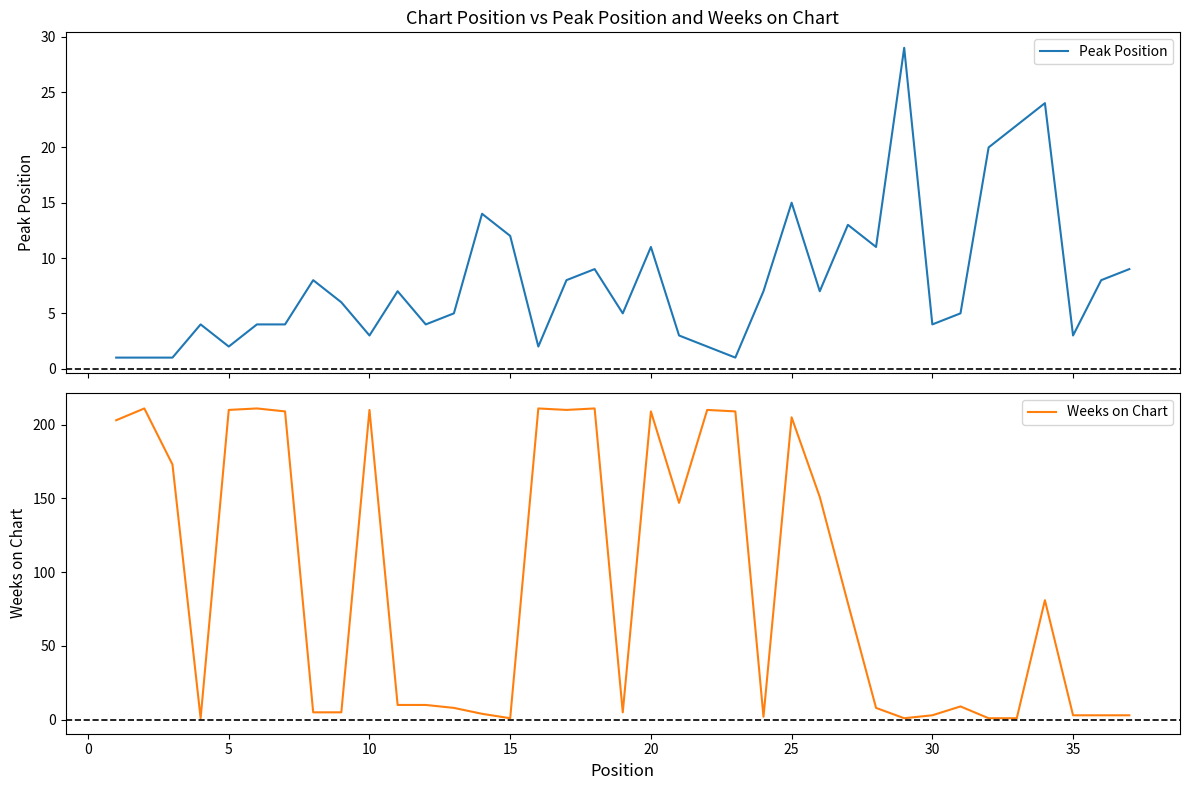

What is the highest value of the Peak Position series?

29